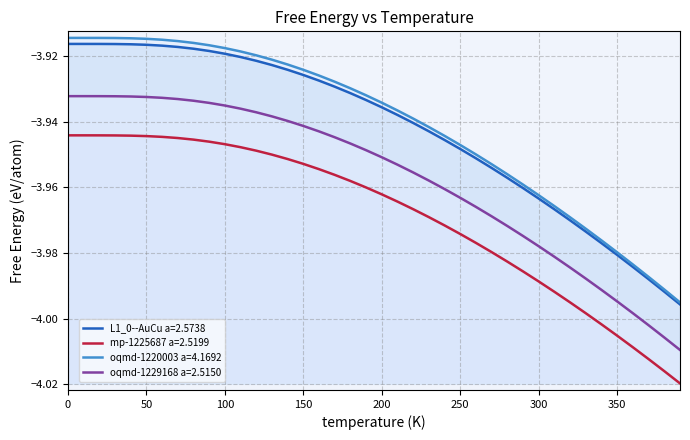

Reading left to right, what are all the values shown in this chart?

L1_0--AuCu a=2.5738: 0=-3.9	10=-3.9	20=-3.9	30=-3.9	40=-3.9	50=-3.9	60=-3.9	70=-3.9	80=-3.9	90=-3.9	100=-3.9	110=-3.9	120=-3.9	130=-3.9	140=-3.9	150=-3.9	160=-3.9	170=-3.9	180=-3.9	190=-3.9	200=-3.9	210=-3.9	220=-3.9	230=-3.9	240=-3.9	250=-3.9	260=-4.0	270=-4.0	280=-4.0	290=-4.0	300=-4.0	310=-4.0	320=-4.0	330=-4.0	340=-4.0	350=-4.0	360=-4.0	370=-4.0	380=-4.0	390=-4.0
mp-1225687 a=2.5199: 0=-3.9	10=-3.9	20=-3.9	30=-3.9	40=-3.9	50=-3.9	60=-3.9	70=-3.9	80=-3.9	90=-3.9	100=-3.9	110=-3.9	120=-3.9	130=-4.0	140=-4.0	150=-4.0	160=-4.0	170=-4.0	180=-4.0	190=-4.0	200=-4.0	210=-4.0	220=-4.0	230=-4.0	240=-4.0	250=-4.0	260=-4.0	270=-4.0	280=-4.0	290=-4.0	300=-4.0	310=-4.0	320=-4.0	330=-4.0	340=-4.0	350=-4.0	360=-4.0	370=-4.0	380=-4.0	390=-4.0
oqmd-1220003 a=4.1692: 0=-3.9	10=-3.9	20=-3.9	30=-3.9	40=-3.9	50=-3.9	60=-3.9	70=-3.9	80=-3.9	90=-3.9	100=-3.9	110=-3.9	120=-3.9	130=-3.9	140=-3.9	150=-3.9	160=-3.9	170=-3.9	180=-3.9	190=-3.9	200=-3.9	210=-3.9	220=-3.9	230=-3.9	240=-3.9	250=-3.9	260=-3.9	270=-4.0	280=-4.0	290=-4.0	300=-4.0	310=-4.0	320=-4.0	330=-4.0	340=-4.0	350=-4.0	360=-4.0	370=-4.0	380=-4.0	390=-4.0
oqmd-1229168 a=2.5150: 0=-3.9	10=-3.9	20=-3.9	30=-3.9	40=-3.9	50=-3.9	60=-3.9	70=-3.9	80=-3.9	90=-3.9	100=-3.9	110=-3.9	120=-3.9	130=-3.9	140=-3.9	150=-3.9	160=-3.9	170=-3.9	180=-3.9	190=-3.9	200=-4.0	210=-4.0	220=-4.0	230=-4.0	240=-4.0	250=-4.0	260=-4.0	270=-4.0	280=-4.0	290=-4.0	300=-4.0	310=-4.0	320=-4.0	330=-4.0	340=-4.0	350=-4.0	360=-4.0	370=-4.0	380=-4.0	390=-4.0